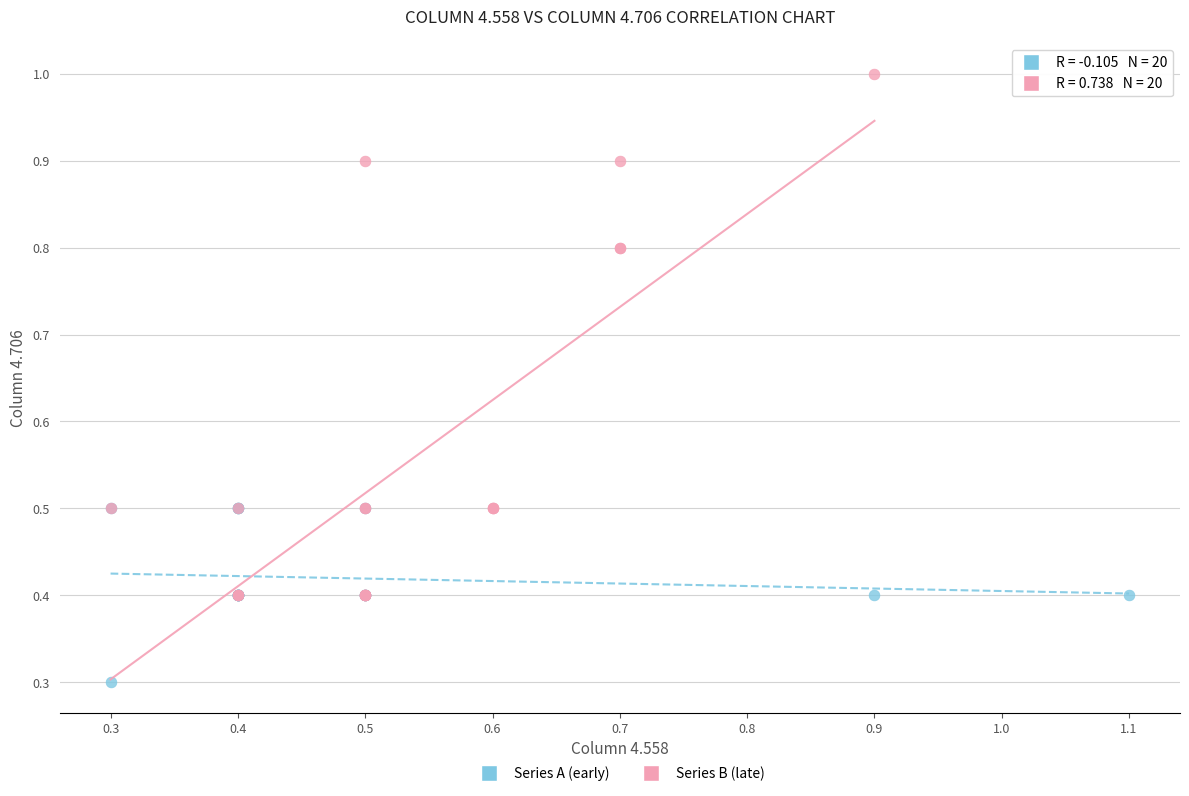

Which series reaches the maximum Y coordinate?

Series B (late)